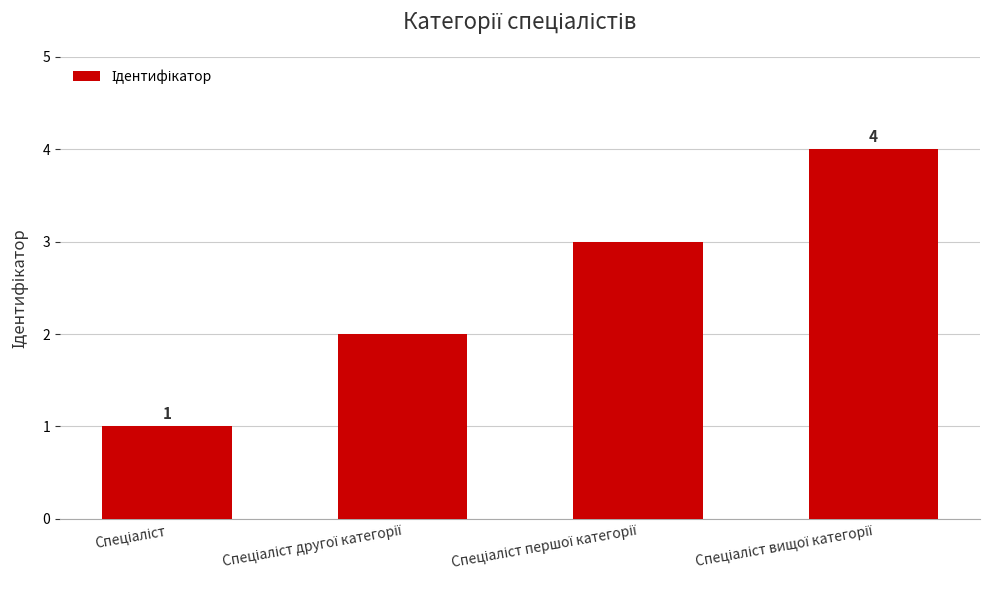

Reading left to right, extract all data points from this chart.

1	2	3	4